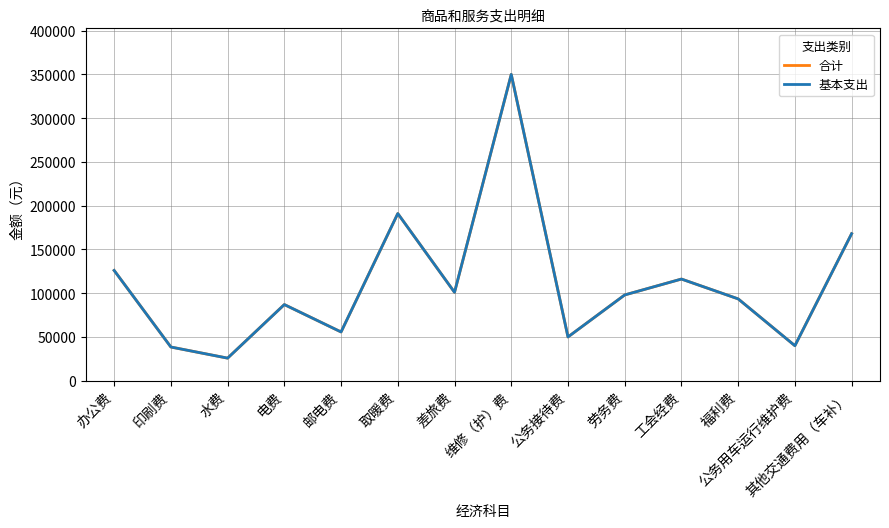

Does the chart have visible grid lines?

Yes